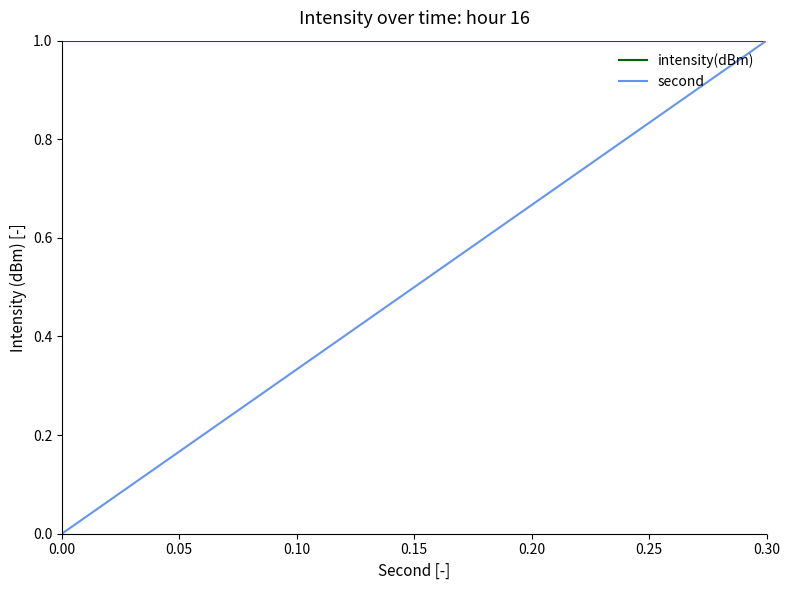

Which series has the largest total across all categories?

intensity(dBm)